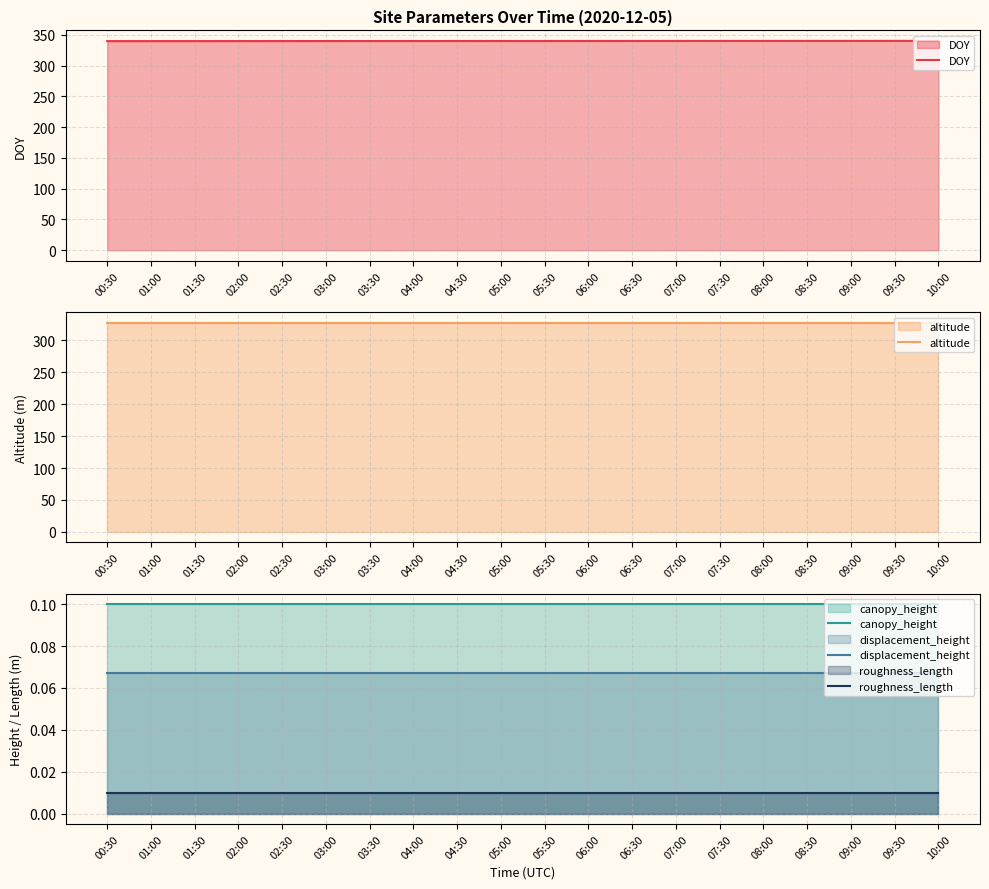

Which series has the largest total across all categories?

DOY